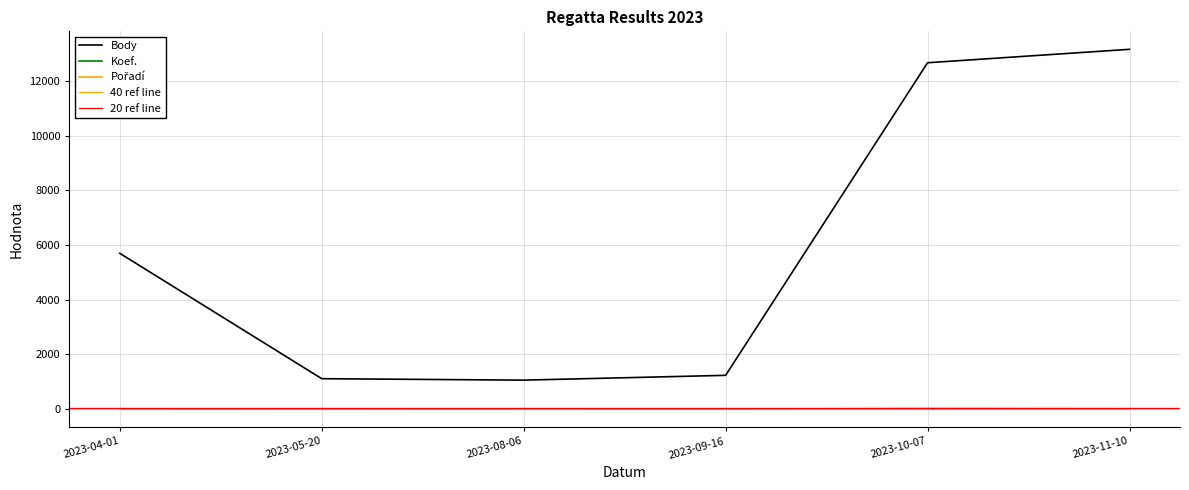

After their last crossing, which series has the higher values: Koef. or Pořadí?

Koef.